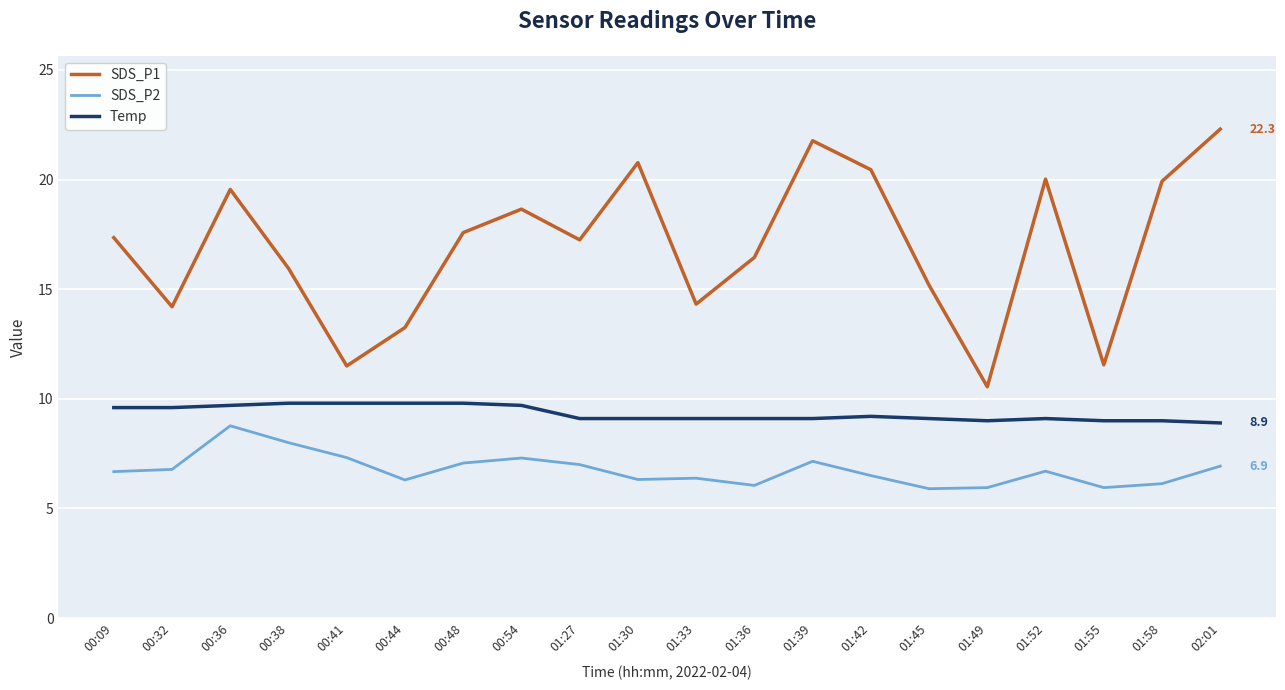

True or false: Temp and SDS_P1 cross at least once.

False